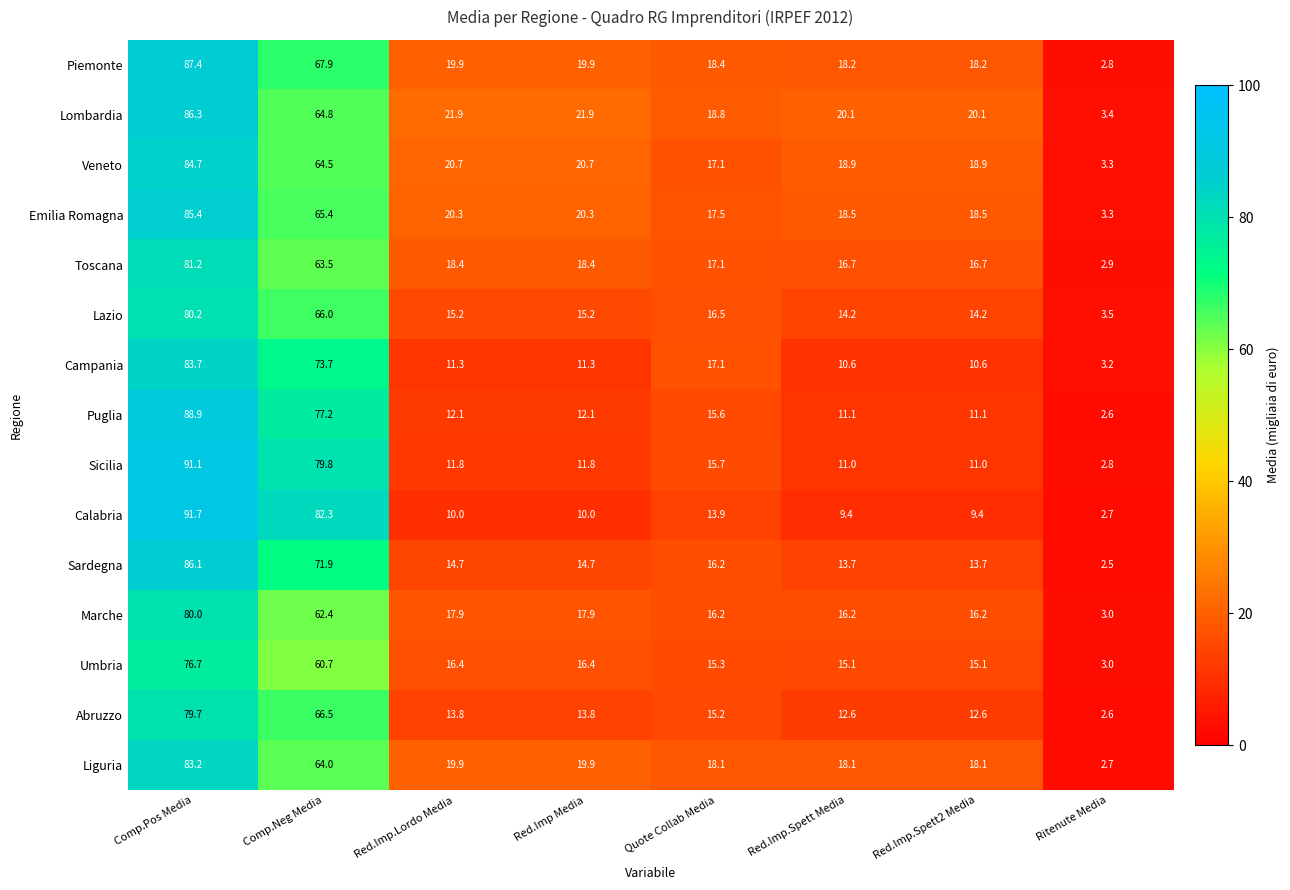

At which category does the chart reach its minimum across all series?

Ritenute Media